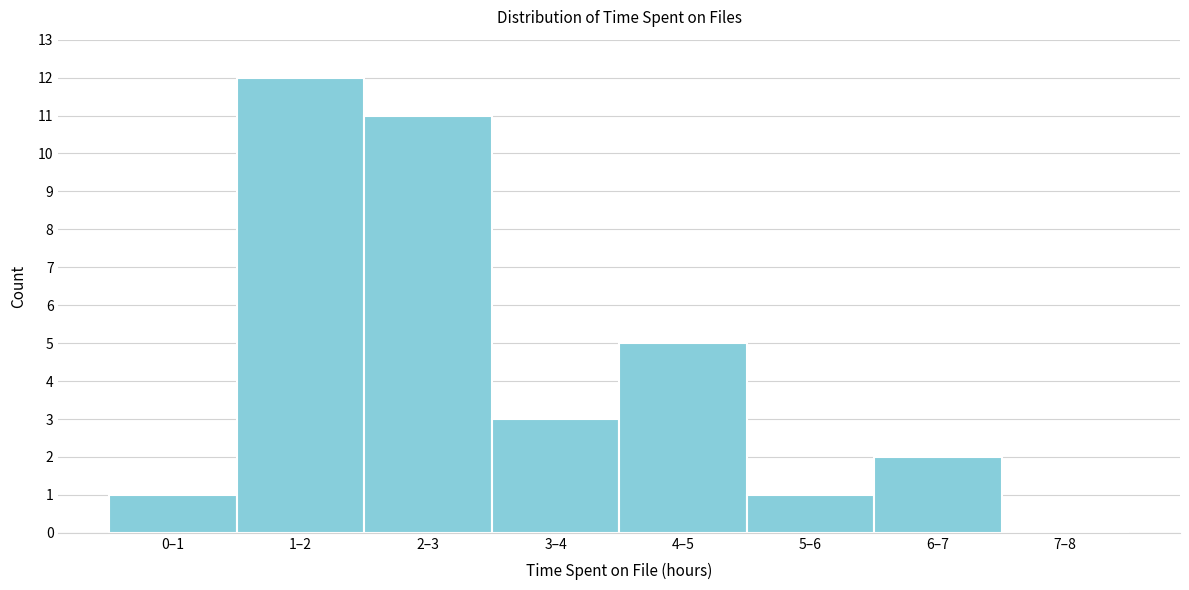

Reading left to right, list all the values displayed in this chart.

0–1=1	1–2=12	2–3=11	3–4=3	4–5=5	5–6=1	6–7=2	7–8=0